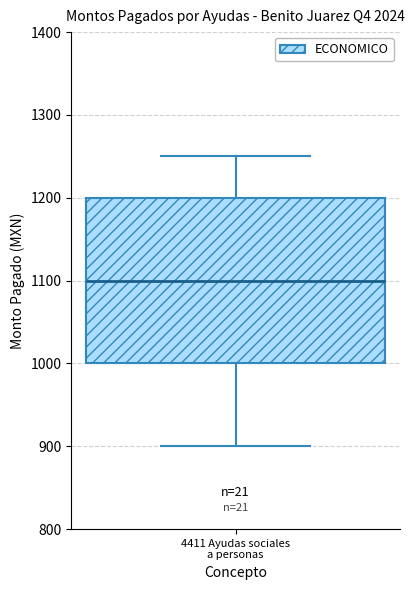

Transcribe this box plot: give where the median line is, the range the box spans, and where the two whiskers end, as read against the y-axis. The values are not printed on the chart, so give them approximately, as read against the axis.

median 1100, box 1000 to 1200, whiskers 900 to 1250